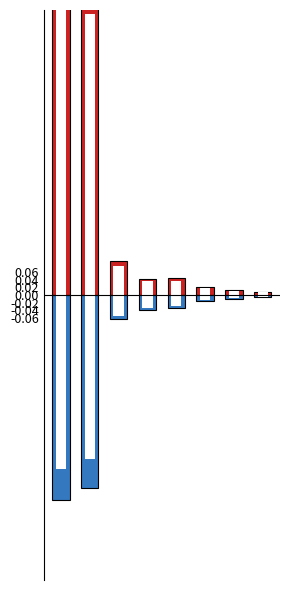

At which label is Erstmalig closest to 0?

7